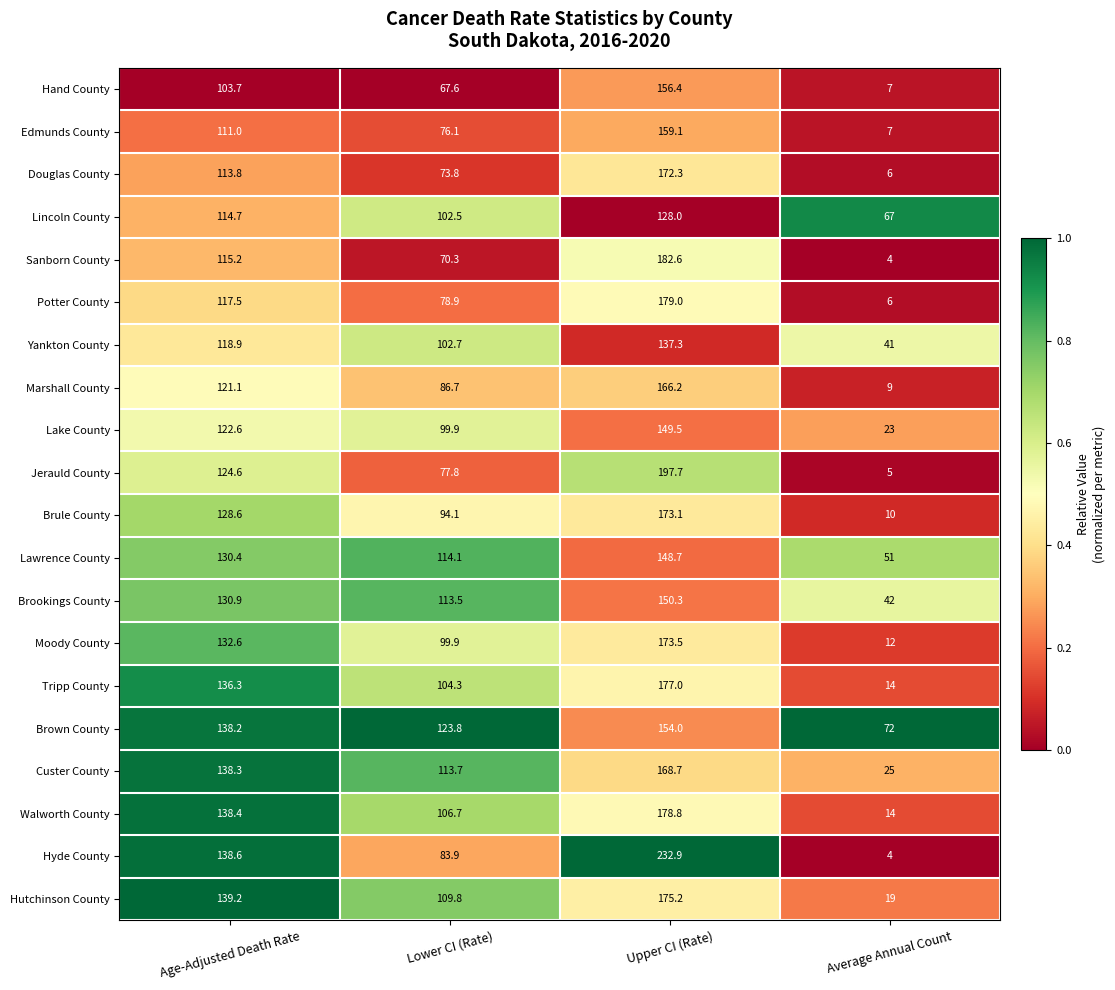

Which series has the widest spread of values?

Hyde County